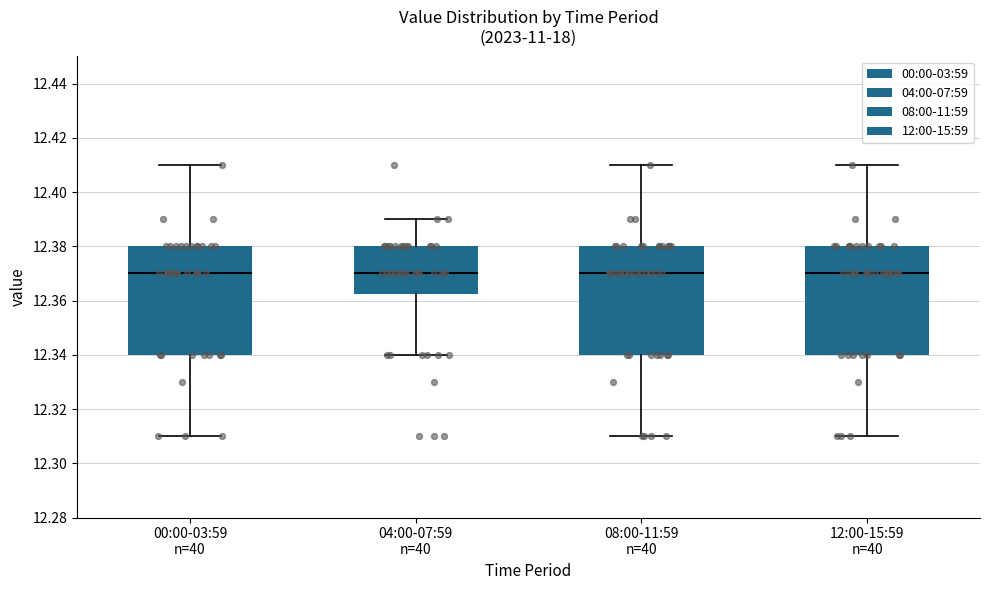

Reading left to right, read every box against the y-axis: the position of its median line, the range the box covers, and the ends of its whiskers. The values are not printed on the chart, so give them approximately, as read against the axis.

00:00-03:59 n=40: median 12.370, box 12.340 to 12.380, whiskers 12.310 to 12.410
04:00-07:59 n=40: median 12.370, box 12.362 to 12.380, whiskers 12.340 to 12.390
08:00-11:59 n=40: median 12.370, box 12.340 to 12.380, whiskers 12.310 to 12.410
12:00-15:59 n=40: median 12.370, box 12.340 to 12.380, whiskers 12.310 to 12.410